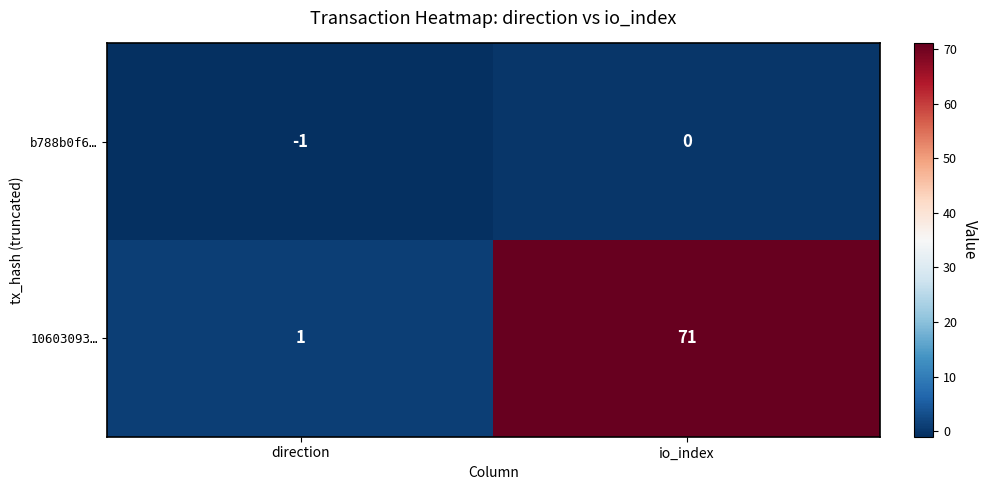

What is the approximate value of 10603093… at io_index, to the nearest 10?

70